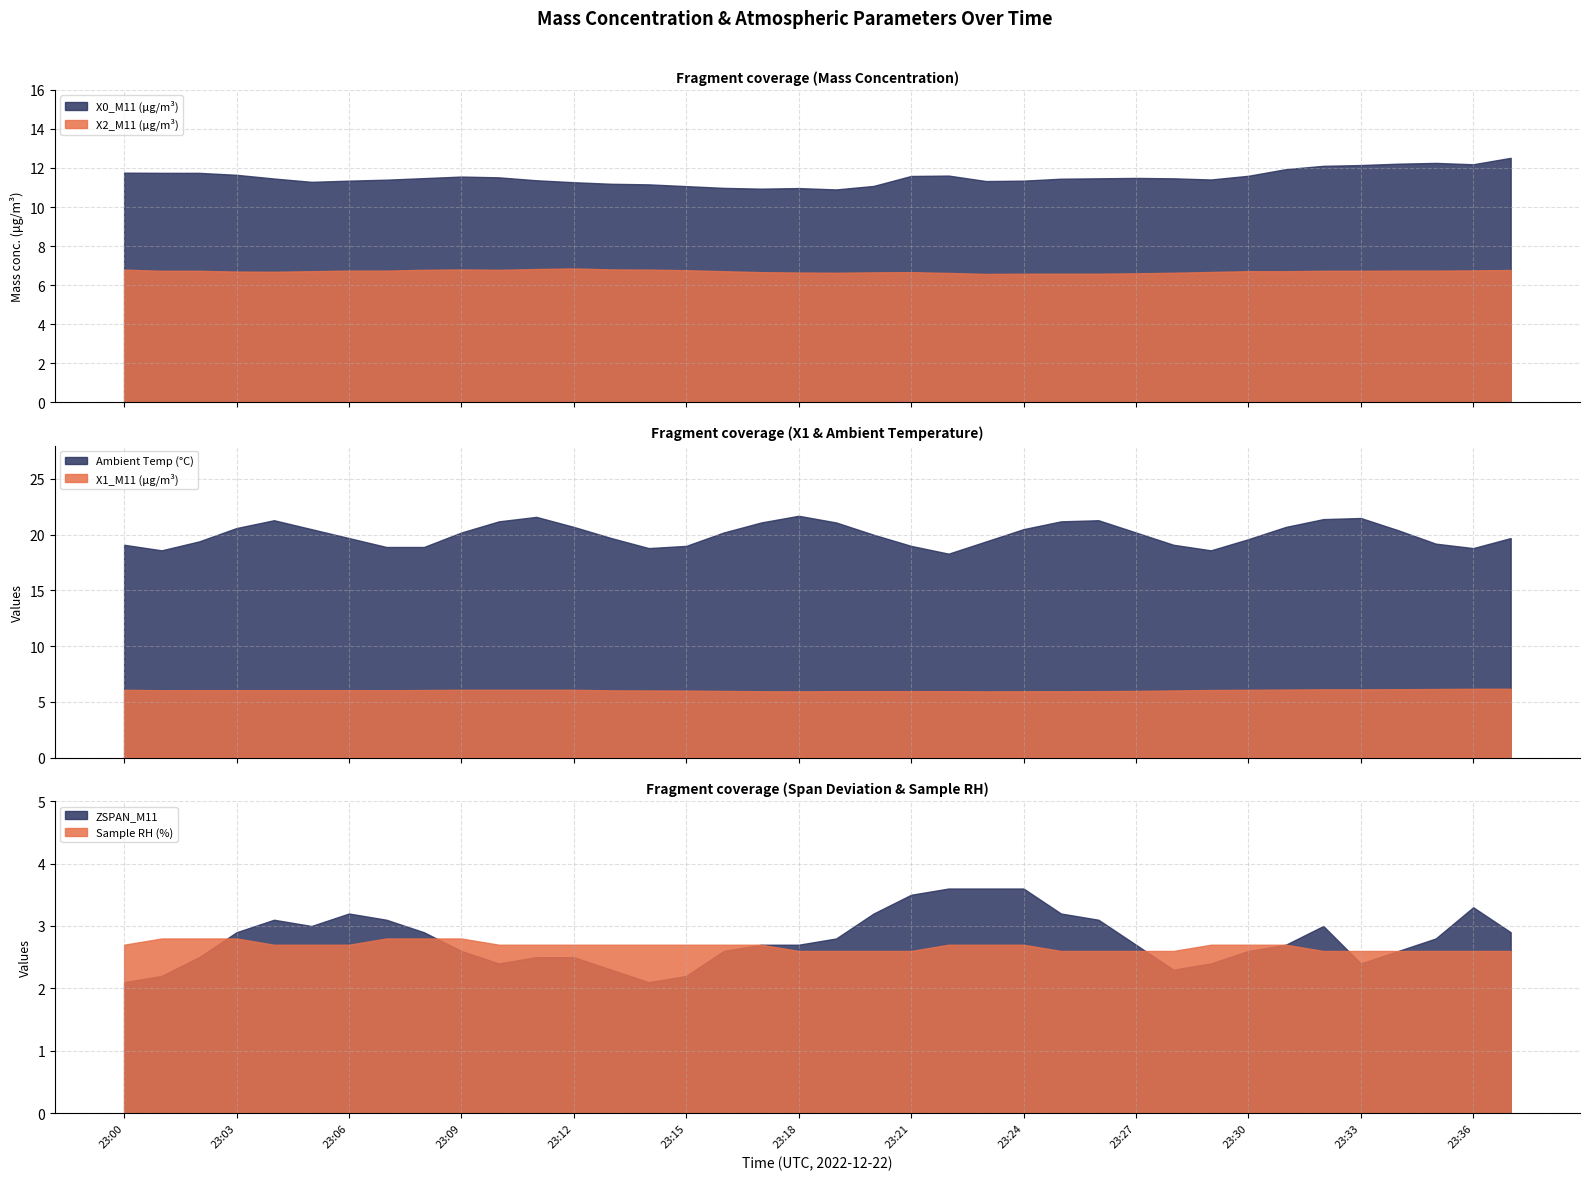

Which series has the largest total across all categories?

Ambient Temp (°C)